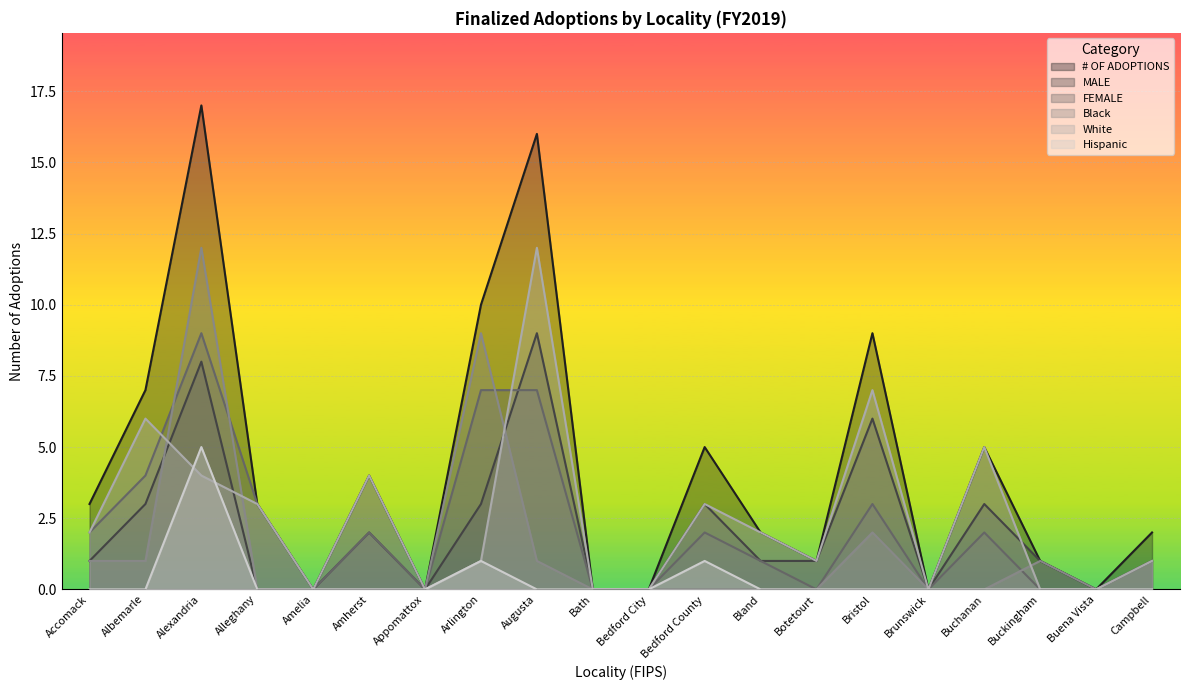

What is the label of the 16th point from the left?

Brunswick